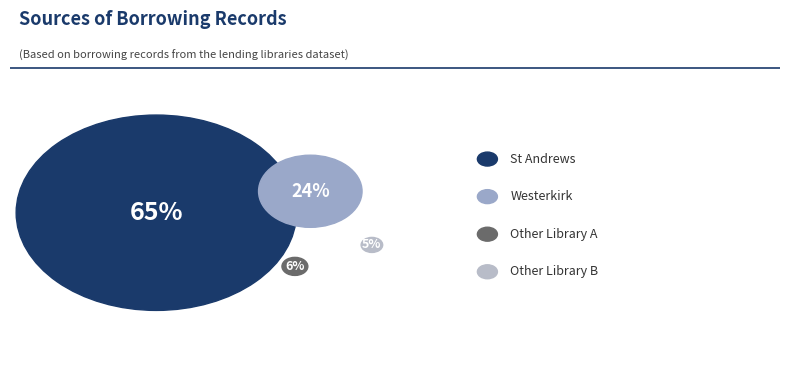

How many slices are in this pie chart?

4